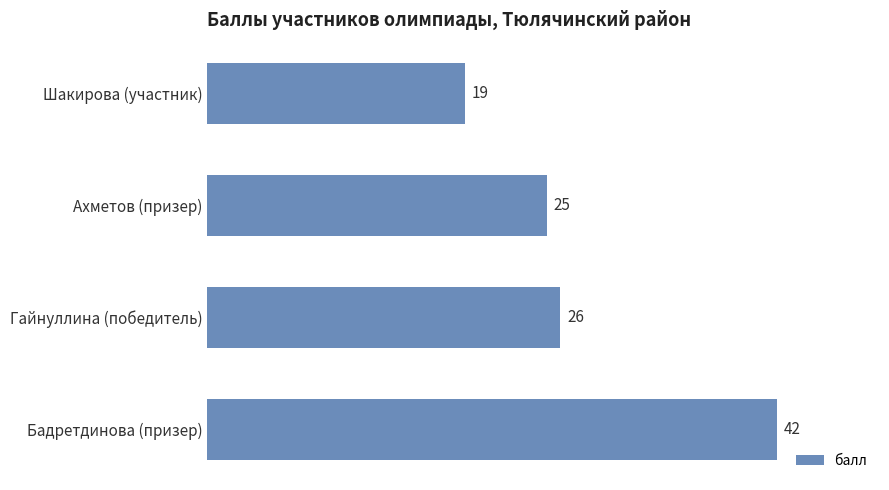

What is the minimum value shown in the chart?

19